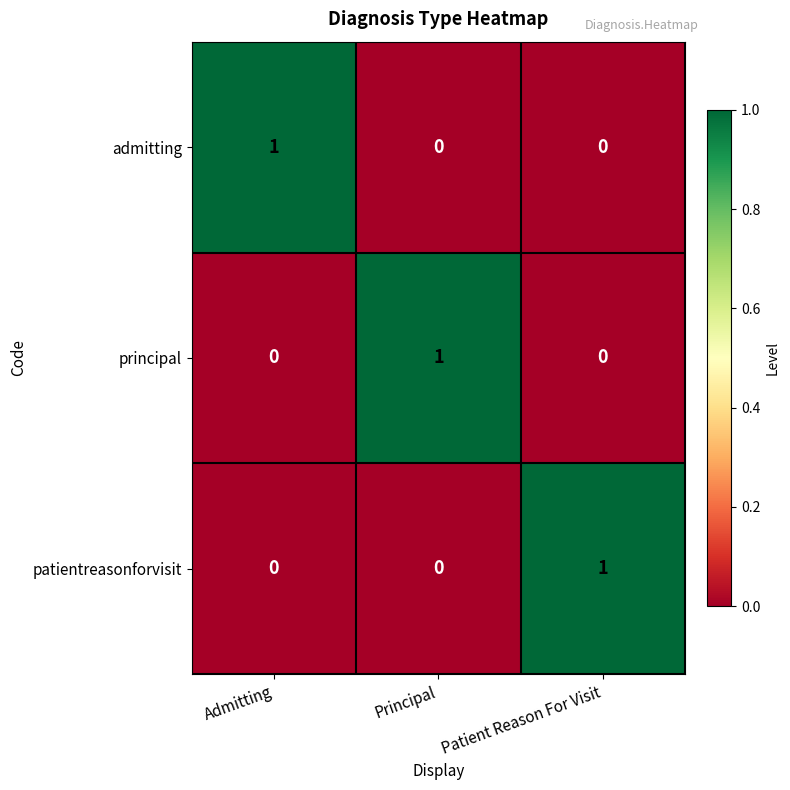

Is the value of admitting at Patient Reason For Visit greater than the value of principal at Principal?

No